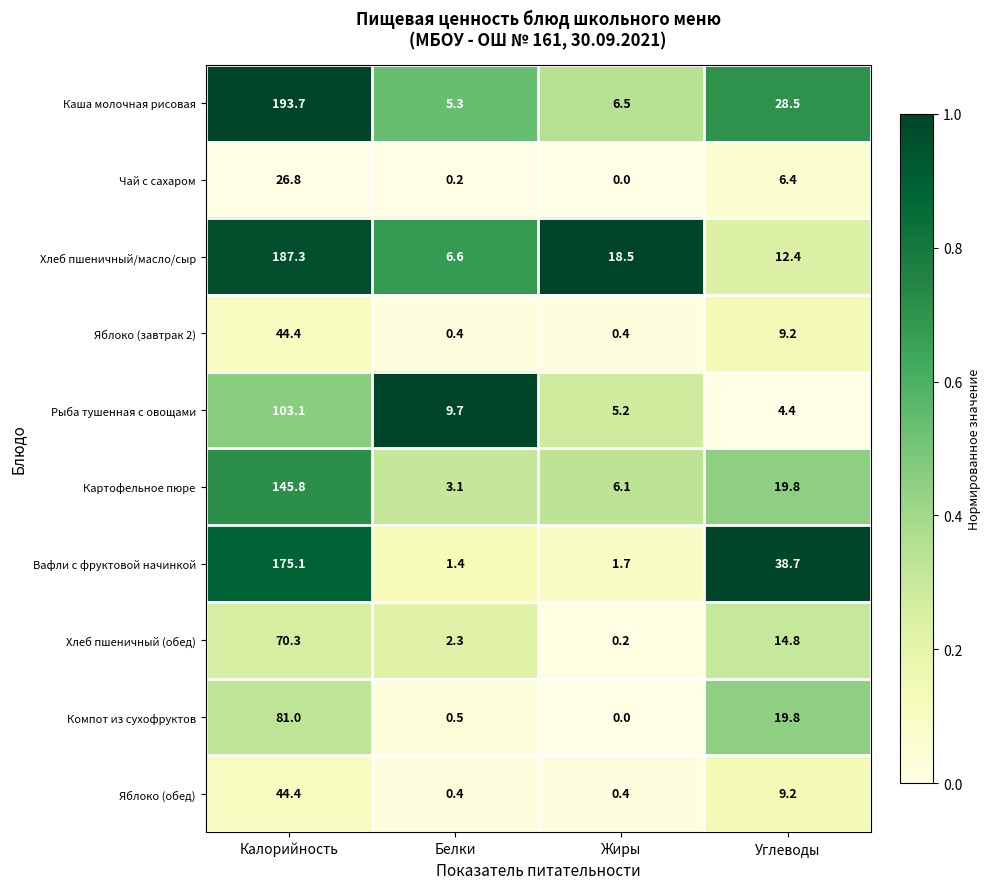

List the labels in order of Рыба тушенная с овощами value, smallest first.

Углеводы, Жиры, Белки, Калорийность